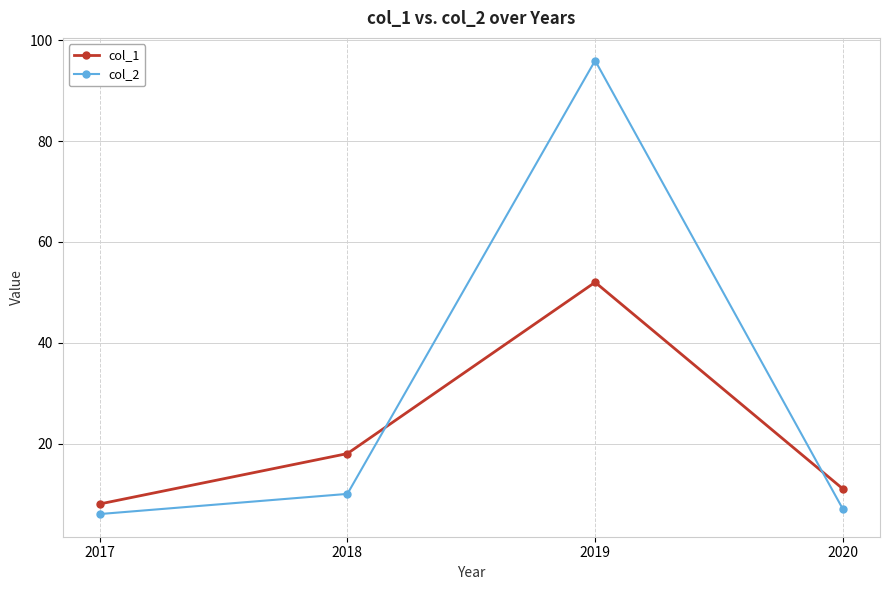

The value of col_1 at 2018 is 18. True or false?

True